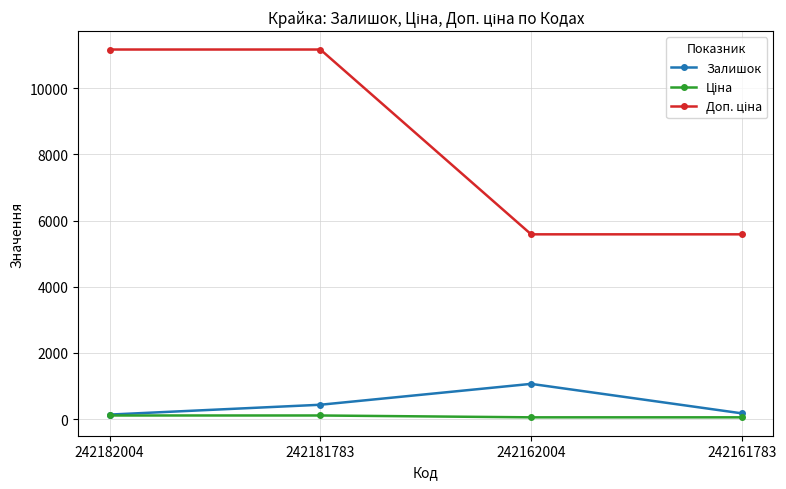

Is it true that Залишок equals 1067.0 at 242162004?

True